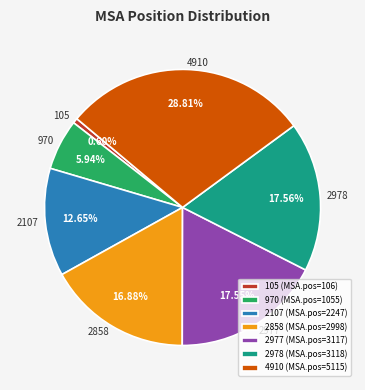

Between 2858 and 2978, which is larger?

2978